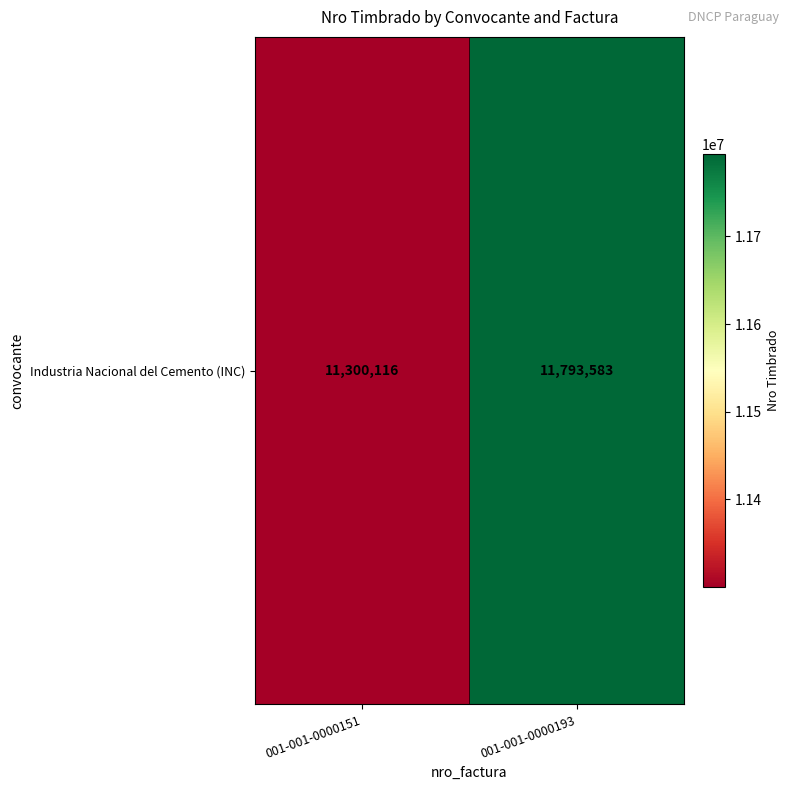

How many data points are less than 11793583?

1